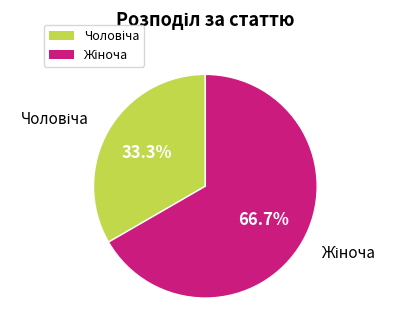

Is there any slice that represents more than half of the pie?

Yes